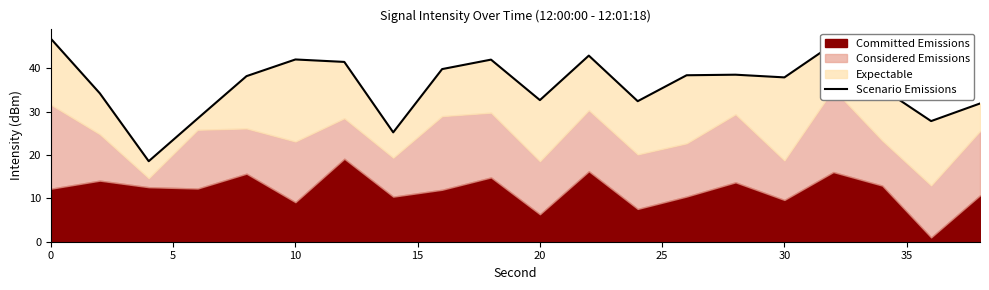

Reading left to right, list all the values displayed in this chart.

46.8	34.2	18.6	28.4	38.2	42.0	41.5	25.2	39.8	42.0	32.6	42.9	32.4	38.4	38.5	37.9	45.6	35.3	27.8	31.9